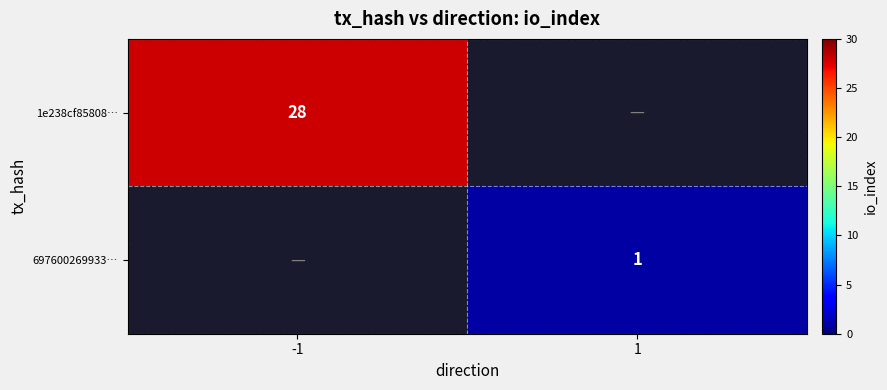

The 1e238cf85808… series shows 28 at -1. True or false?

True